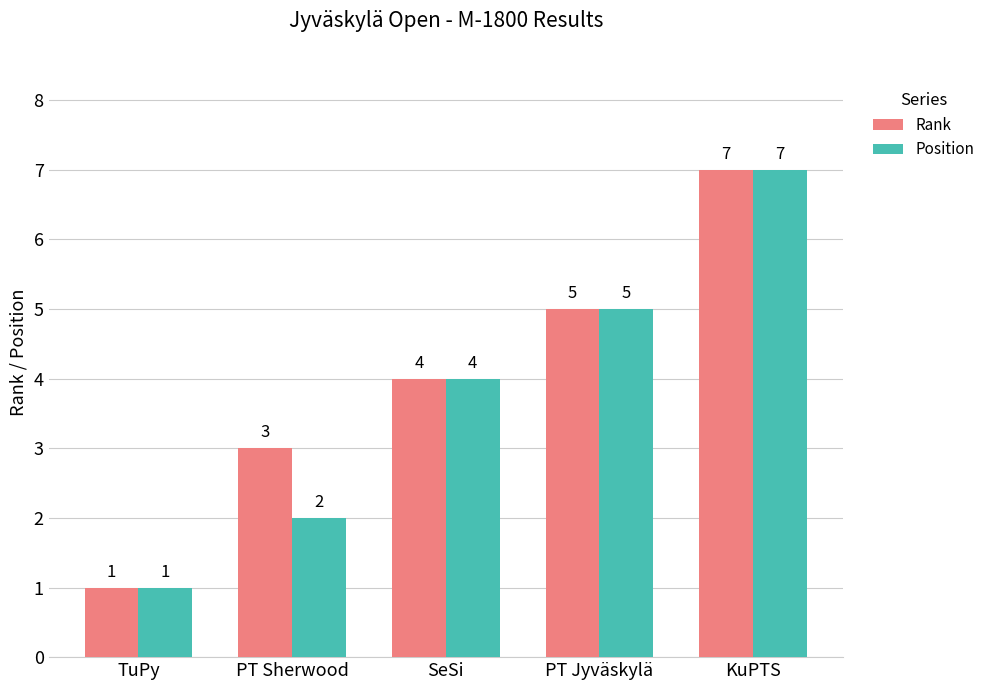

Between PT Sherwood and SeSi, which series saw the biggest shift?

Position